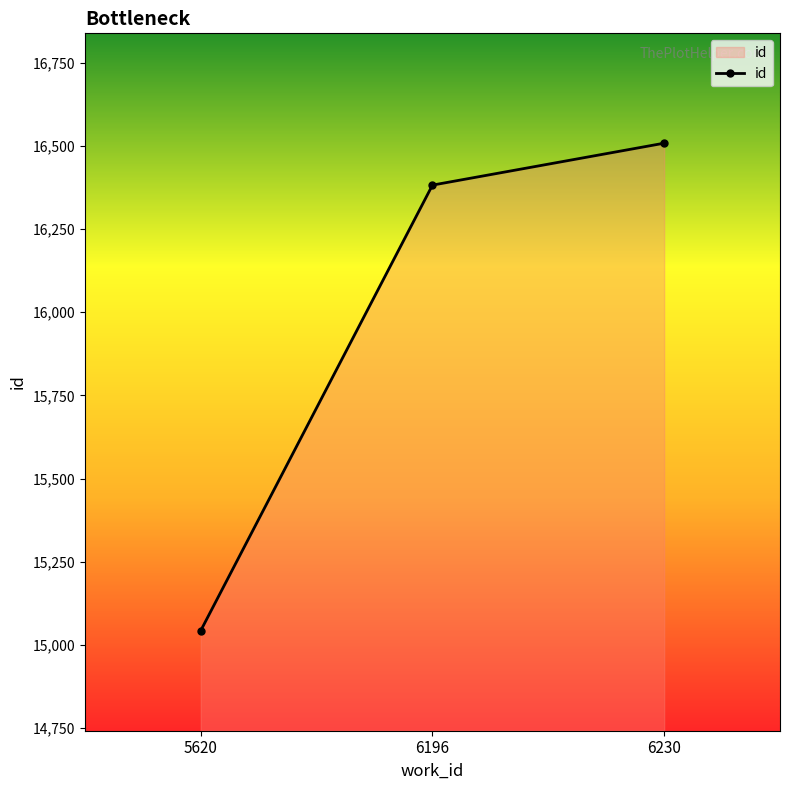

Reading left to right, what are all the values shown in this chart?

15043	16382	16508